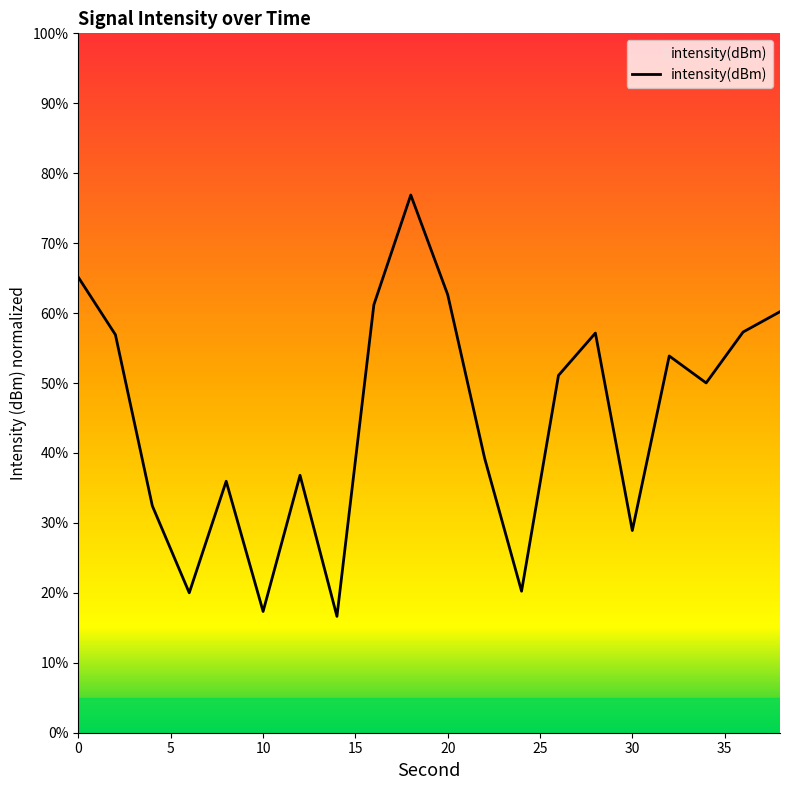

Which label corresponds to the largest value in the chart?

18